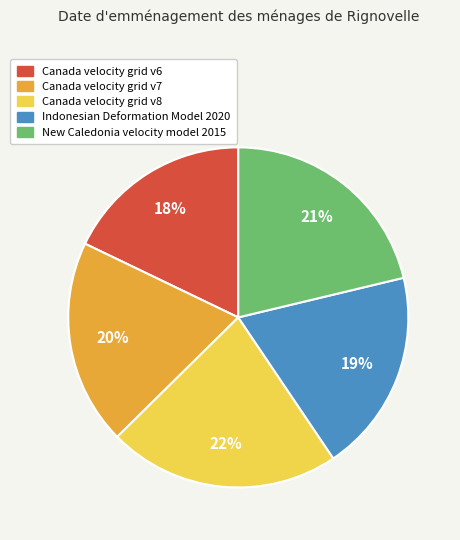

To the nearest percent, what is the combined percentage of Canada velocity grid v6 and Indonesian Deformation Model 2020?

37%